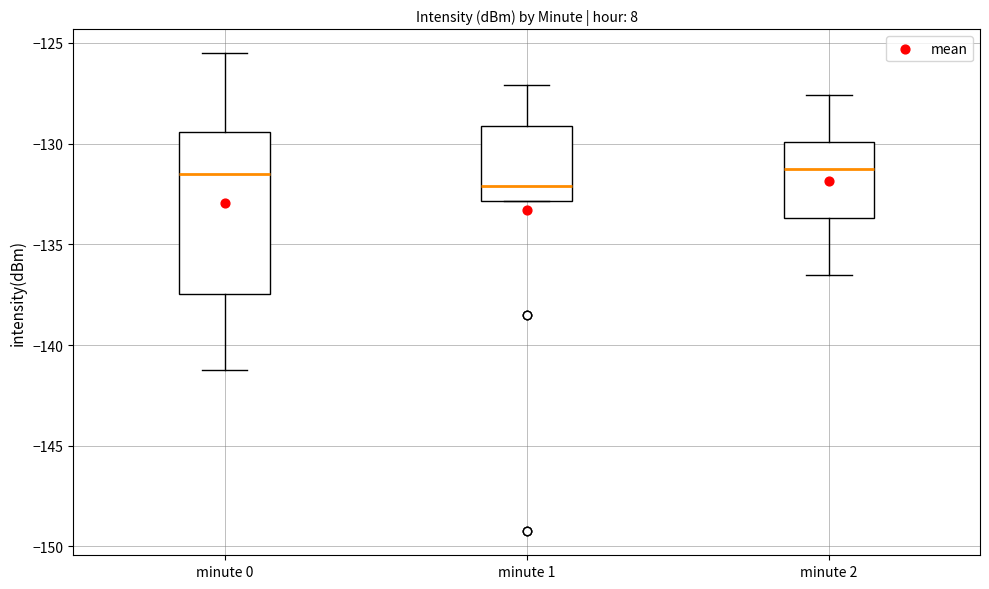

Comparing the boxes themselves (not the whiskers), which one is the tallest?

minute 0